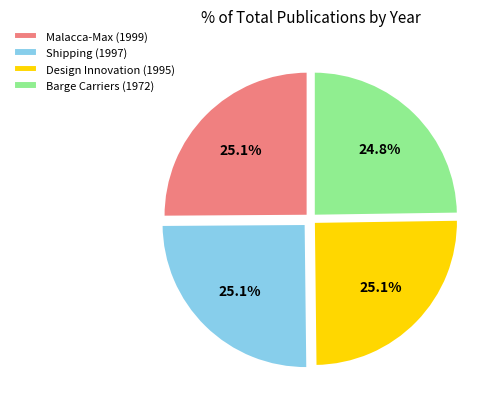

To the nearest percent, what portion does Design Innovation (1995) represent?

25%